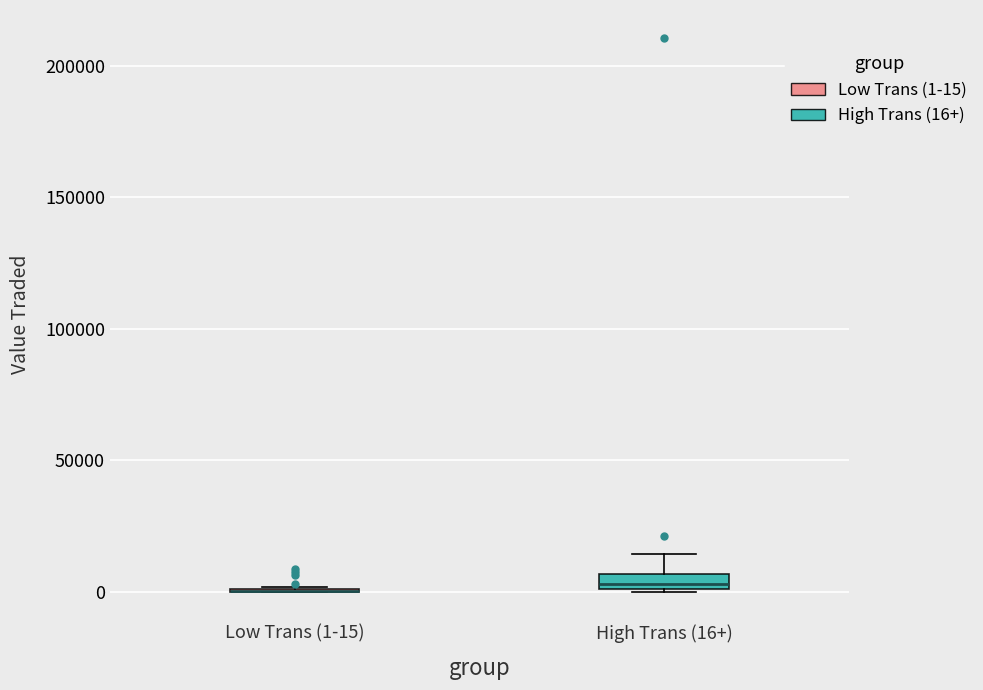

Where does the upper whisker of the box for High Trans (16+) end on the y-axis? The values are not printed on the chart, so give them approximately, as read against the axis.

15000